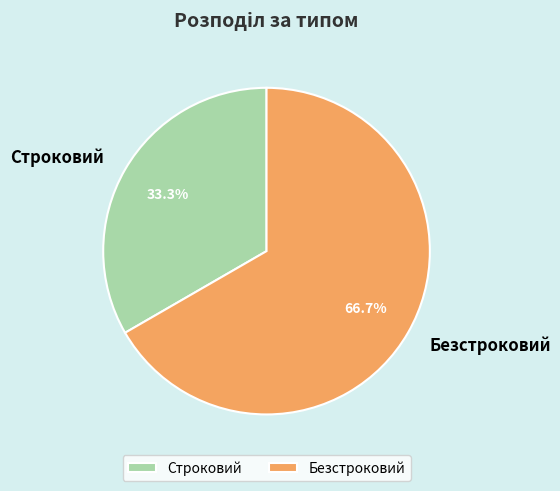

How many segments does this pie chart have?

2